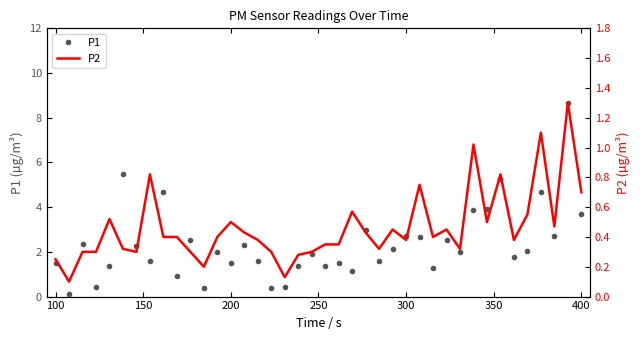

True or false: P1 has more than 1 interior local peaks.

True